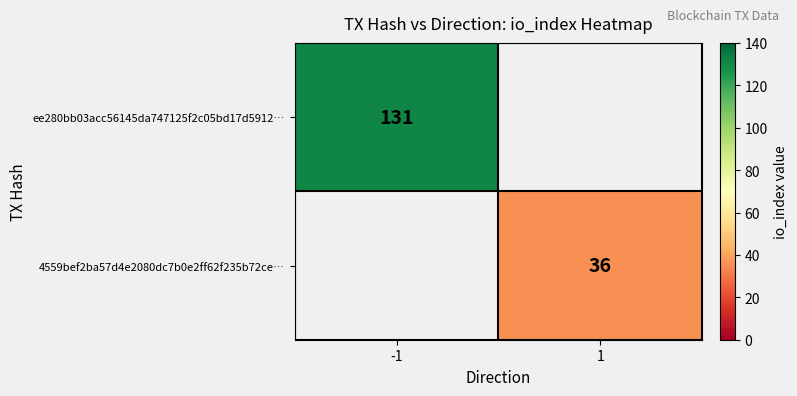

Is it true that 4559bef2ba57d4e2080dc7b0e2ff62f235b72ce… equals 23 at 1?

False